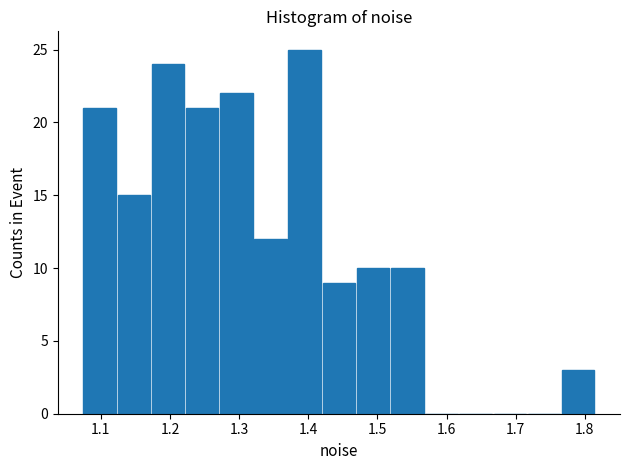

Reading left to right, list every bar in this chart as the range it spans on the x-axis followed by its height. Neither the bar edges nor the heights are printed on the chart, so give them approximately, as read against the axes.

1.07 to 1.12: 21
1.12 to 1.17: 15
1.17 to 1.22: 24
1.22 to 1.27: 21
1.27 to 1.32: 22
1.32 to 1.37: 12
1.37 to 1.42: 25
1.42 to 1.47: 9
1.47 to 1.52: 10
1.52 to 1.57: 10
1.57 to 1.62: 0
1.62 to 1.67: 0
1.67 to 1.72: 0
1.72 to 1.77: 0
1.77 to 1.82: 3